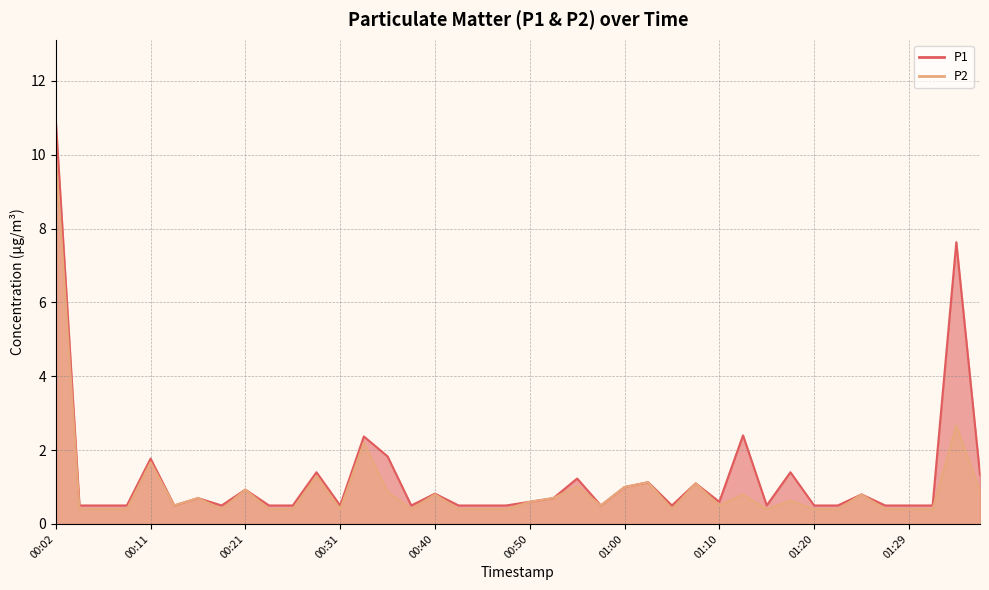

At how many categories does at least one series exceed 4?

2